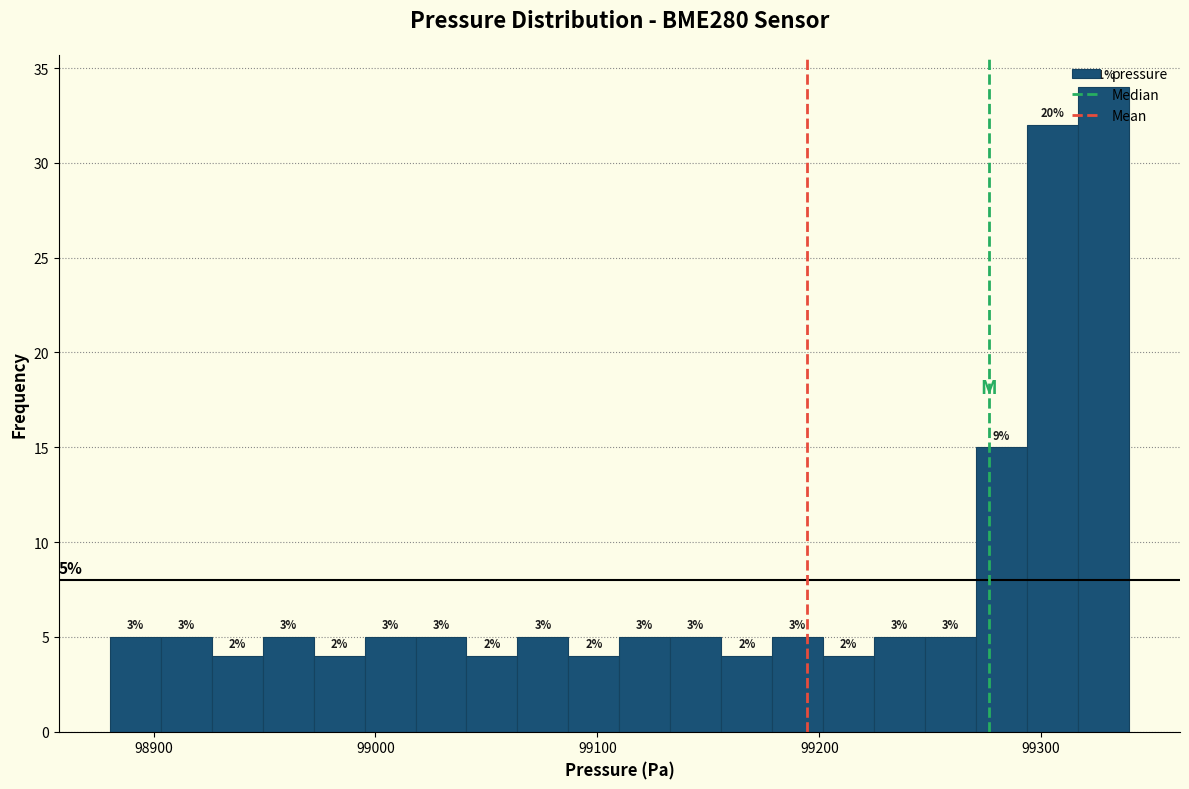

Around what value on the x-axis is the tallest bar? Give the approximate position of its centre, as read against the axis.

99330